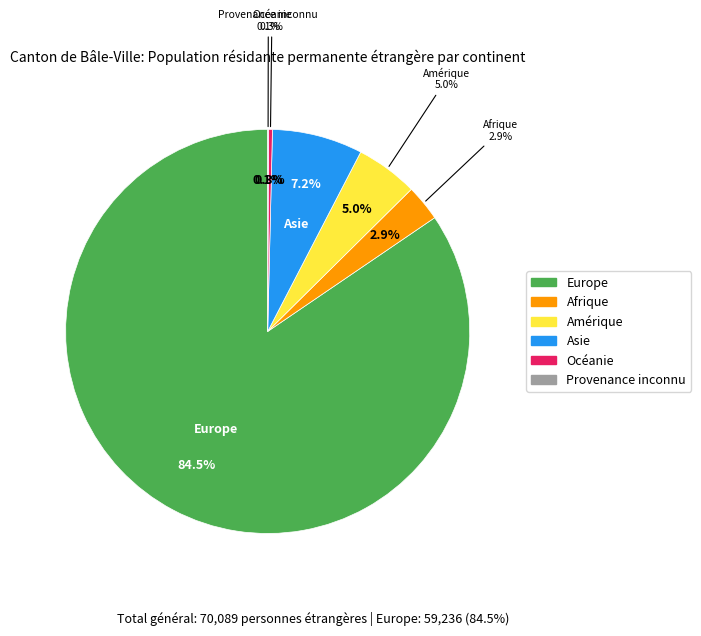

Is there any slice that represents more than half of the pie?

Yes